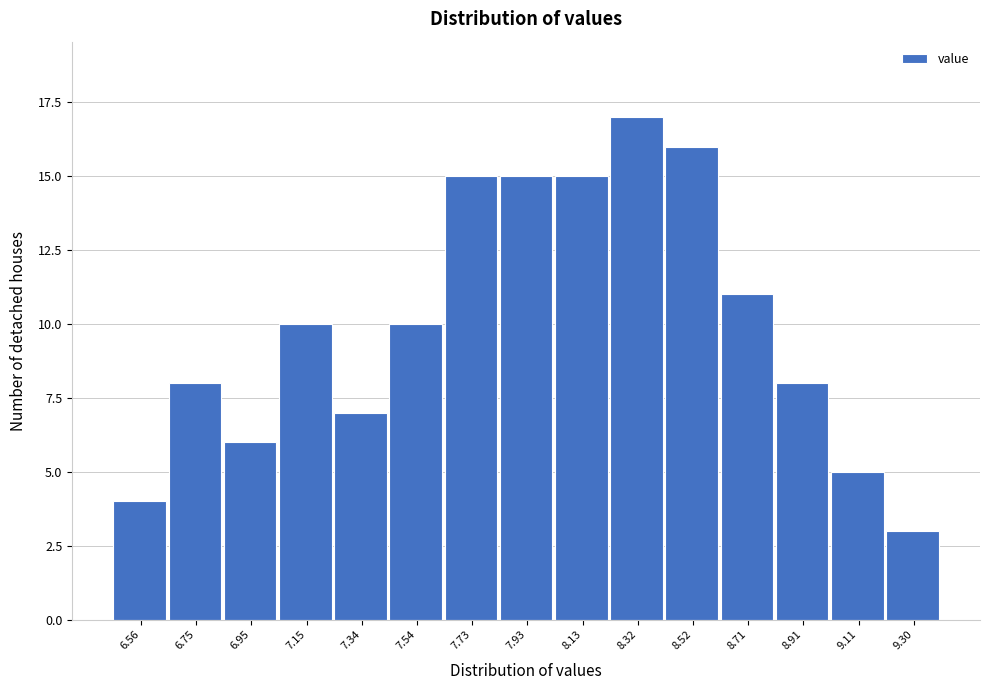

What is the height of the bar covering 7.636 to 7.832 on the x-axis? Neither the bar edges nor the heights are printed on the chart, so give them approximately, as read against the axes.

15